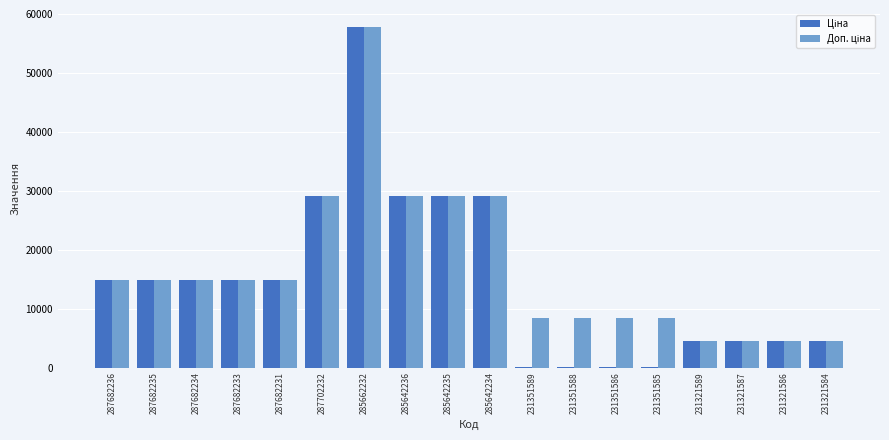

At which category is the sum across all series the highest?

285662232